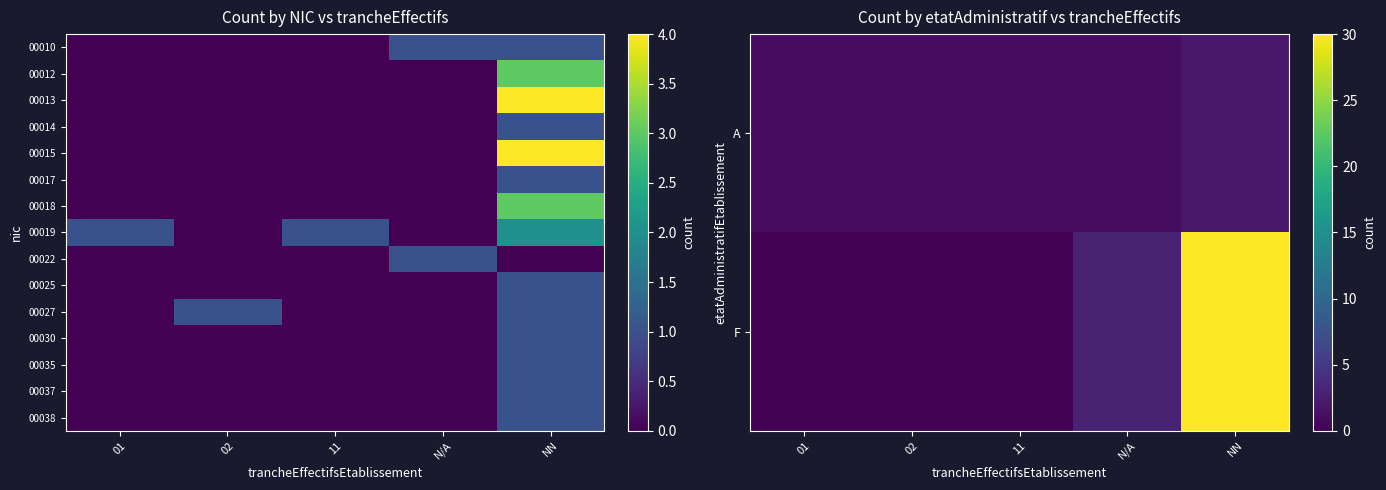

At how many categories does at least one series exceed 28?

1